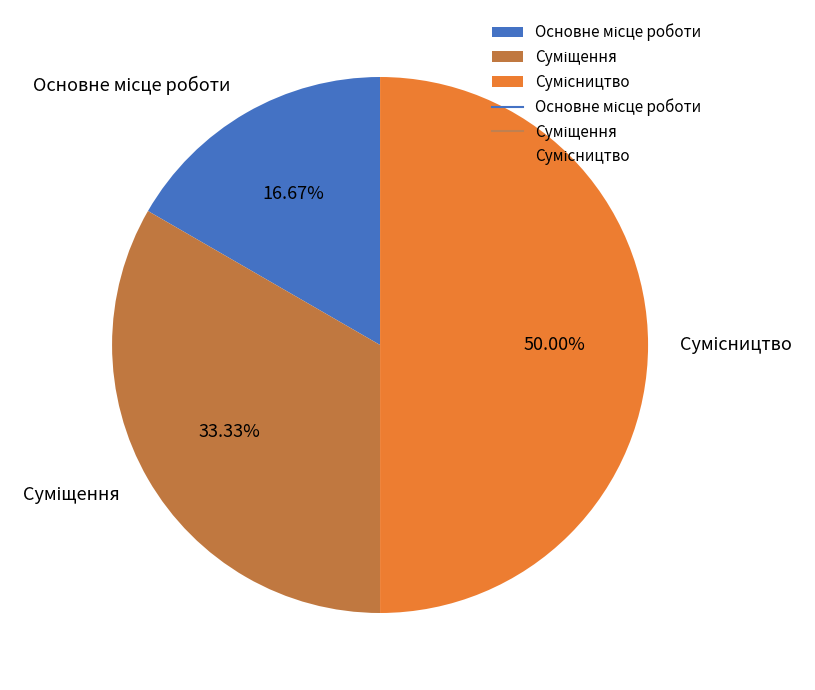

Do Основне місце роботи and Сумісництво together represent more than half of the pie?

Yes